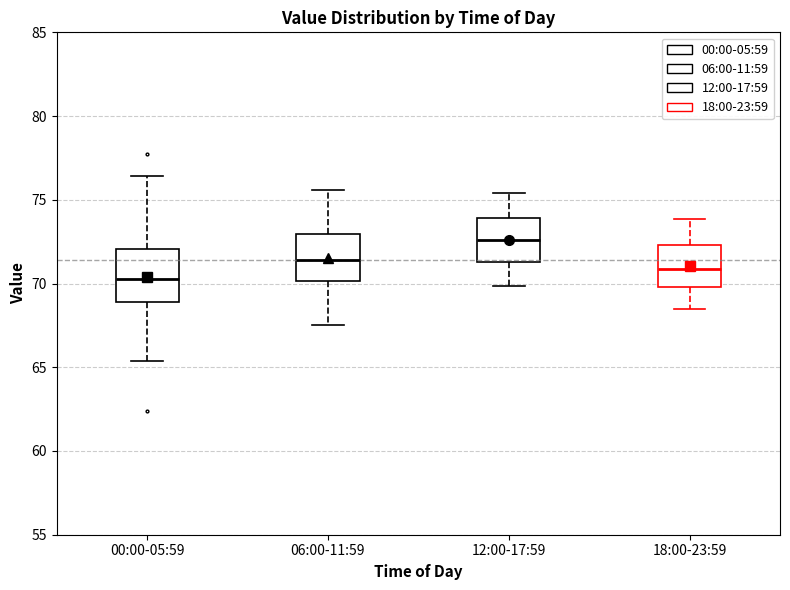

Reading left to right, transcribe this box plot: for each box, give where its median line is, the range the box spans, and where its two whiskers end, as read against the y-axis. The values are not printed on the chart, so give them approximately, as read against the axis.

00:00-05:59: median 70.5, box 69.0 to 72.0, whiskers 65.5 to 76.5
06:00-11:59: median 71.5, box 70.0 to 73.0, whiskers 67.5 to 75.5
12:00-17:59: median 72.5, box 71.5 to 74.0, whiskers 70.0 to 75.5
18:00-23:59: median 71.0, box 70.0 to 72.5, whiskers 68.5 to 74.0